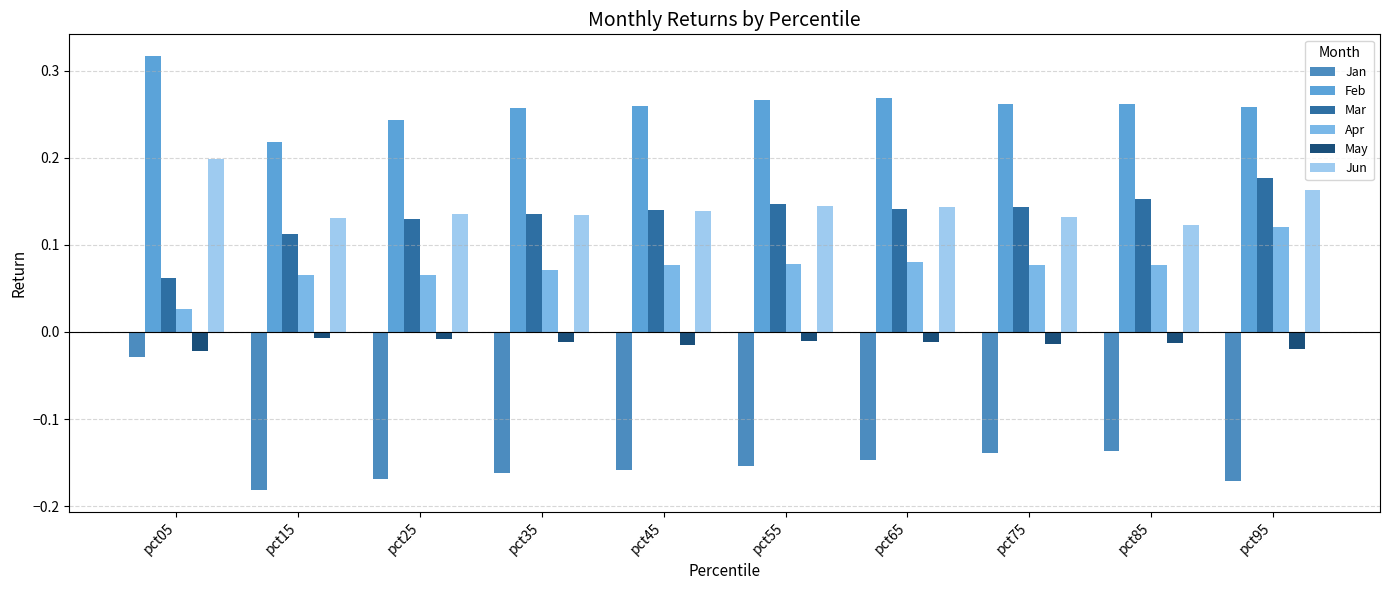

What is the lowest value of the Feb series?

0.2